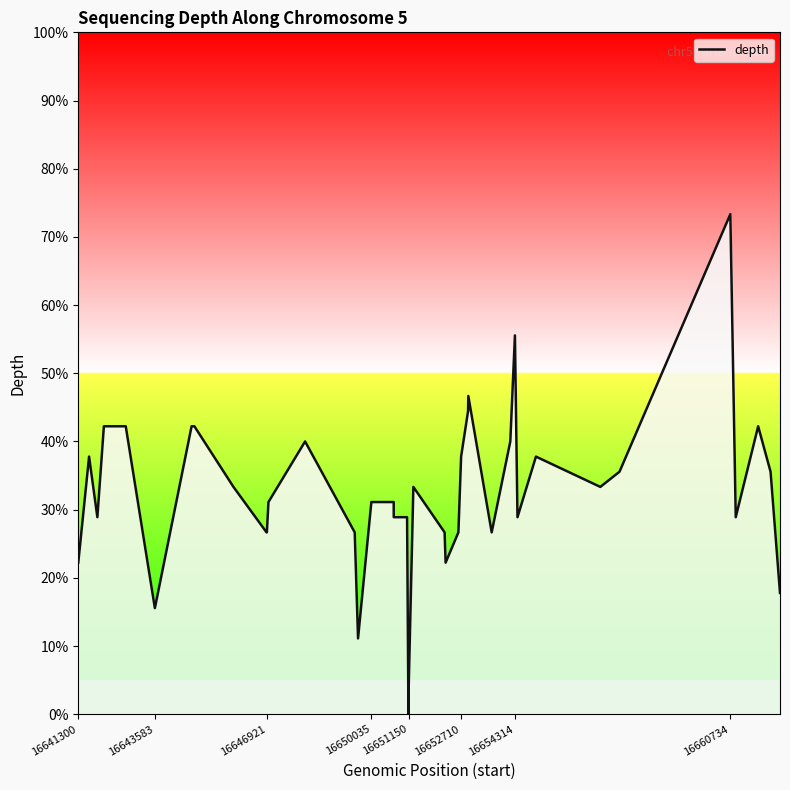

What is the maximum value shown in the chart?

0.7